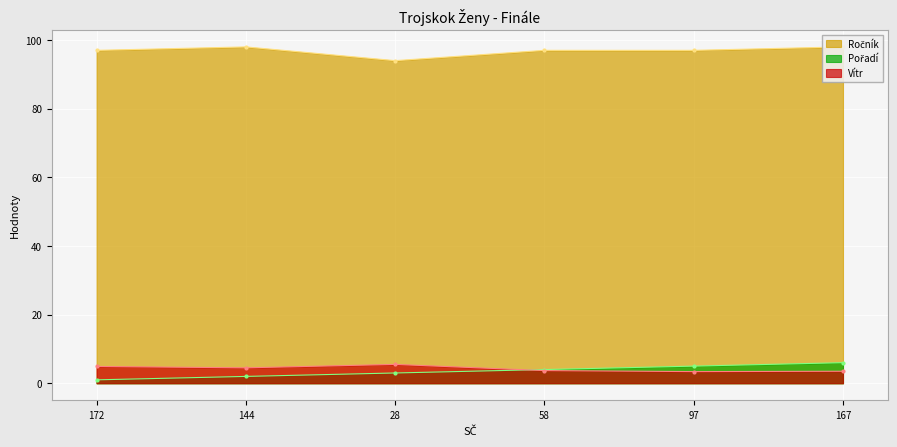

What is the difference between the highest and lowest values at 144?

96.0